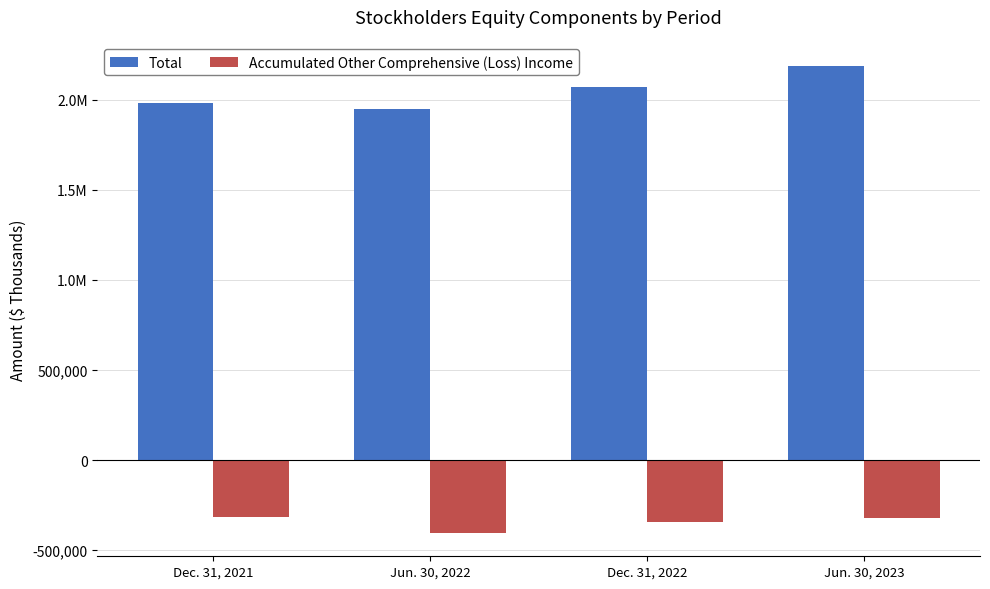

Count the Total values in the range 1984600 to 2188426.

3